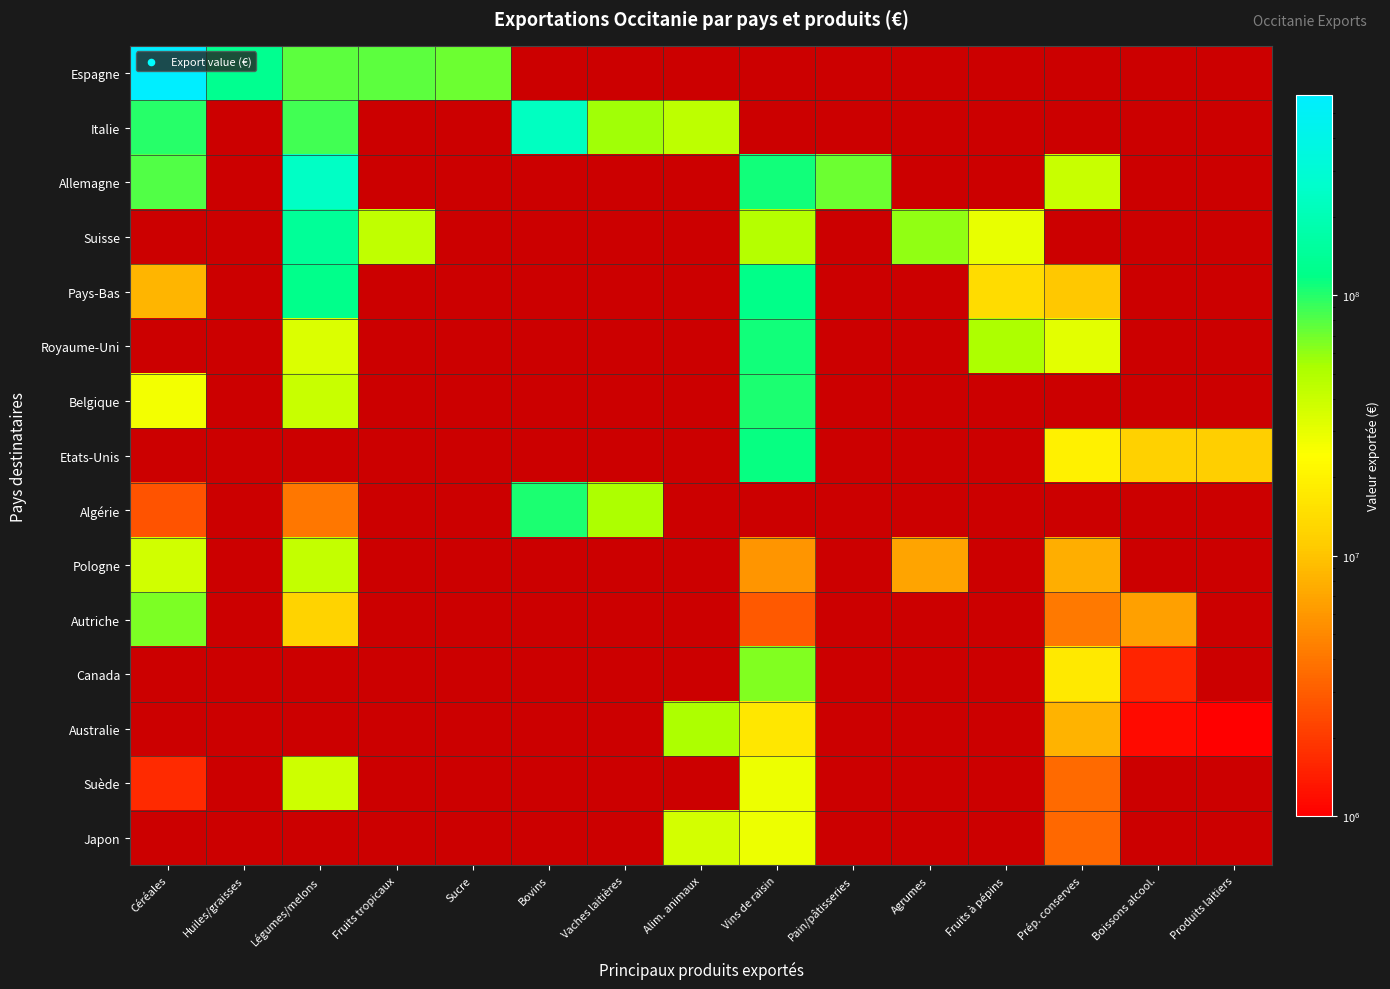

Which category has the highest value in the Italie series?

Bovins